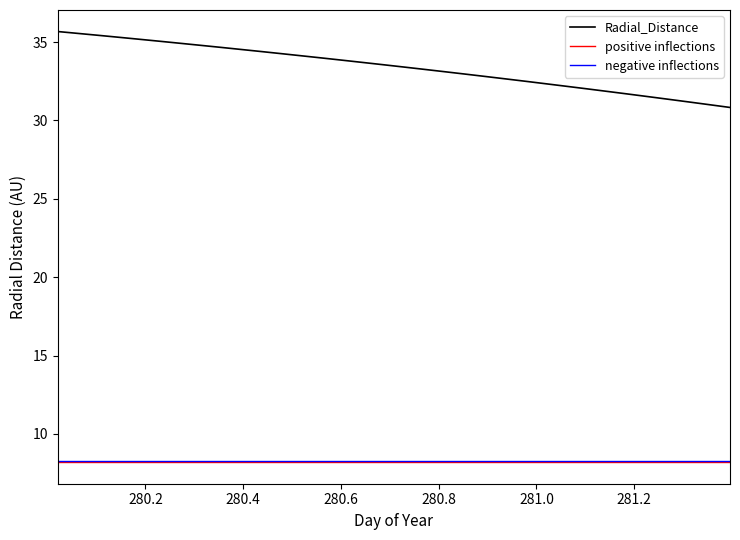

At how many categories does at least one series exceed 17?

34